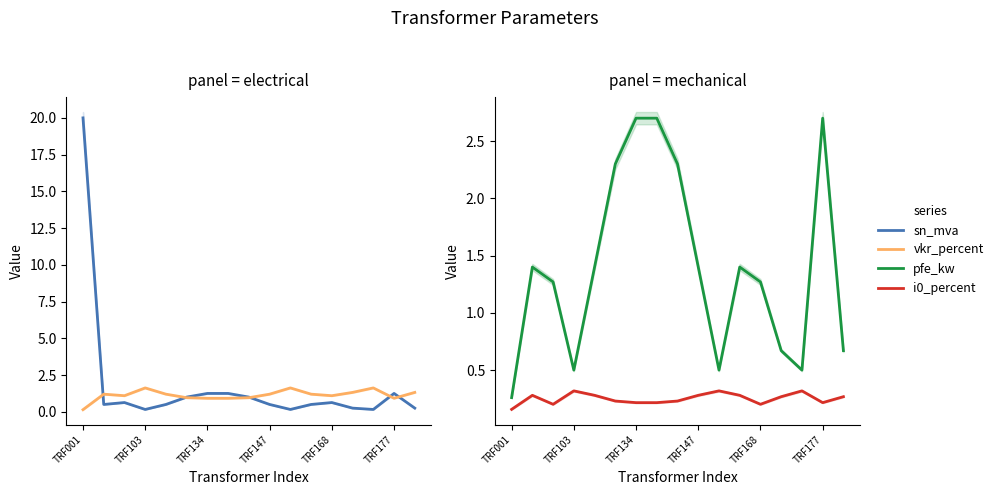

What is the value of the i0_percent point at the 2nd from the left?

0.3